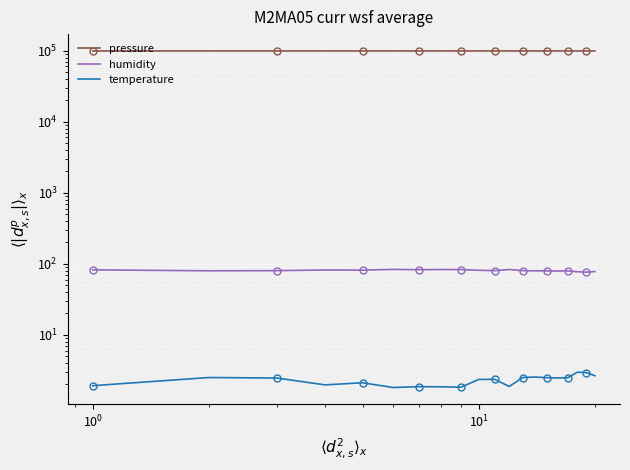

Is it true that humidity equals 114.2 at 16?

False